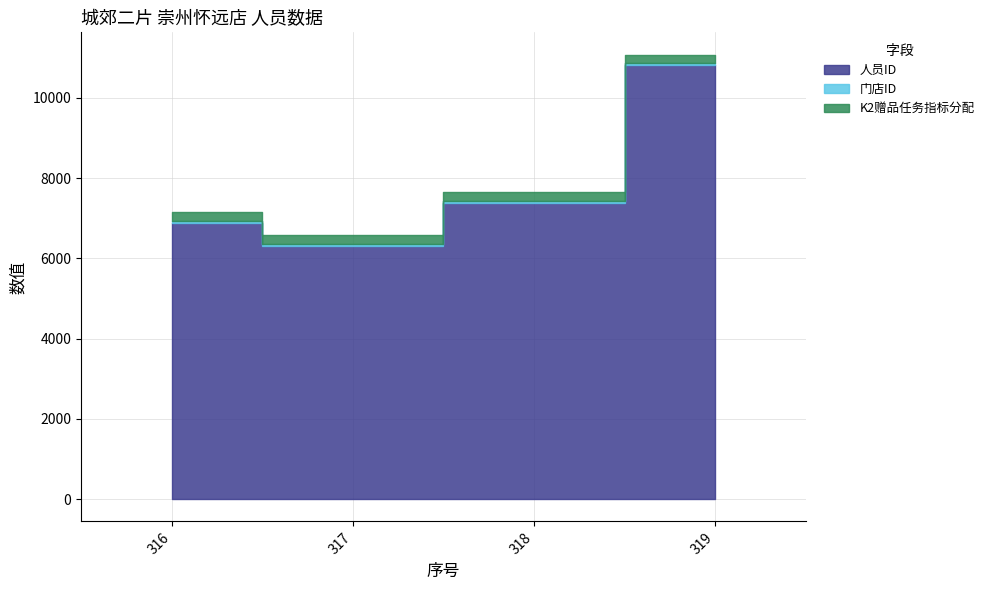

What are all the series names shown in the legend?

人员ID, 门店ID, K2赠品任务指标分配